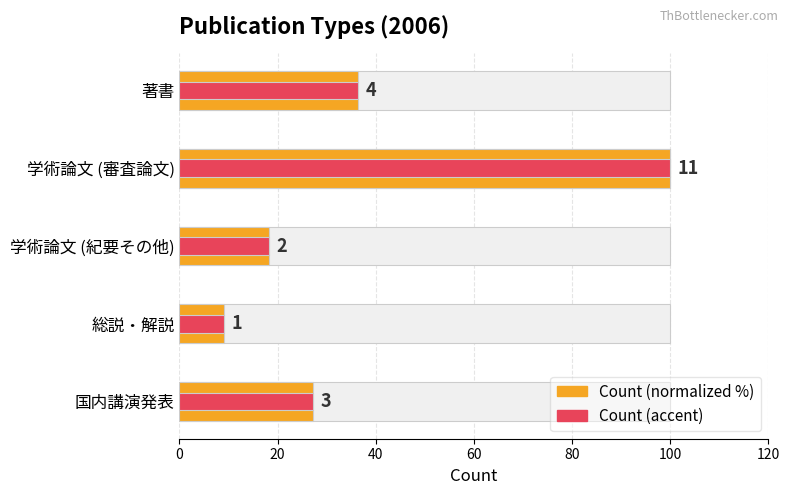

How many categories are shown in the chart?

5